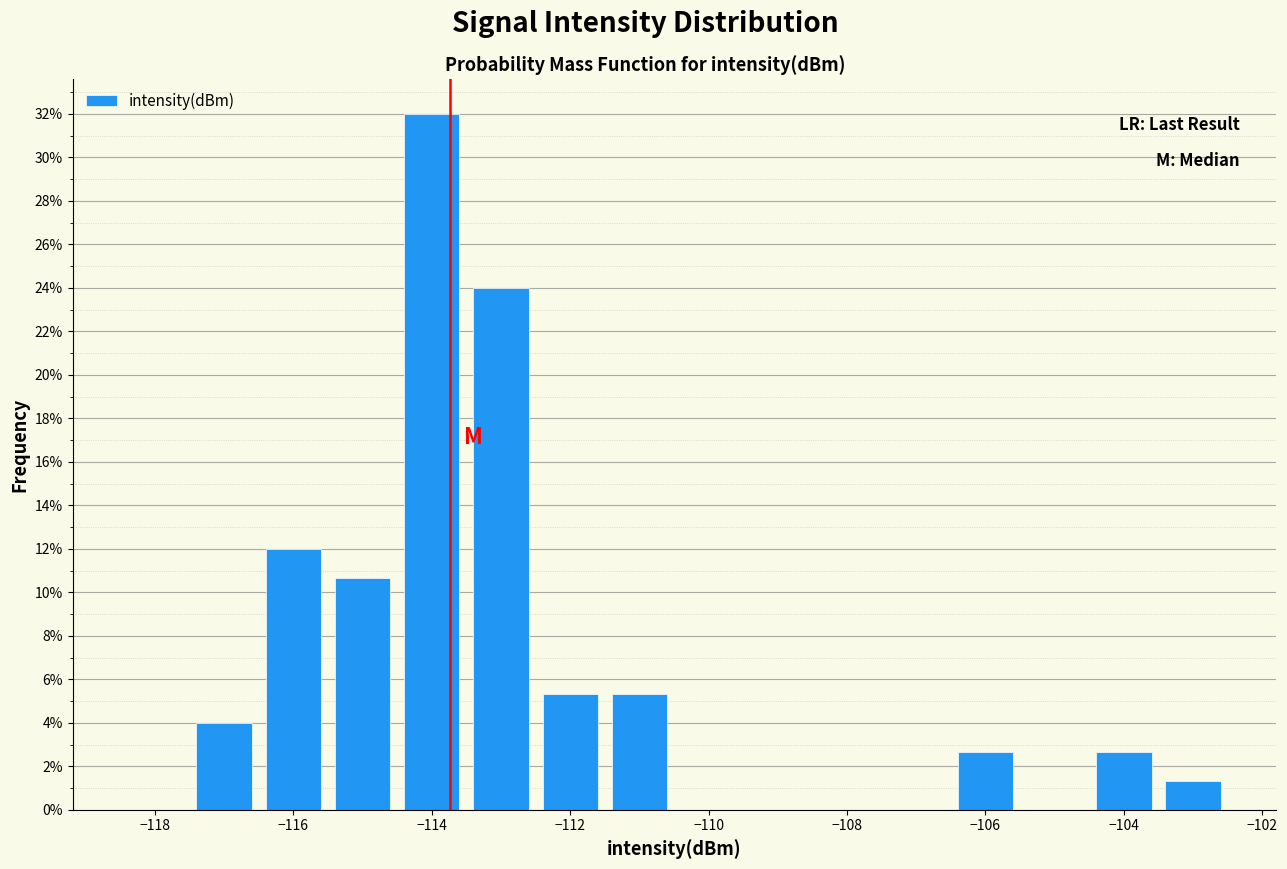

Which range on the x-axis has the tallest bar?

-114.5 to -113.5